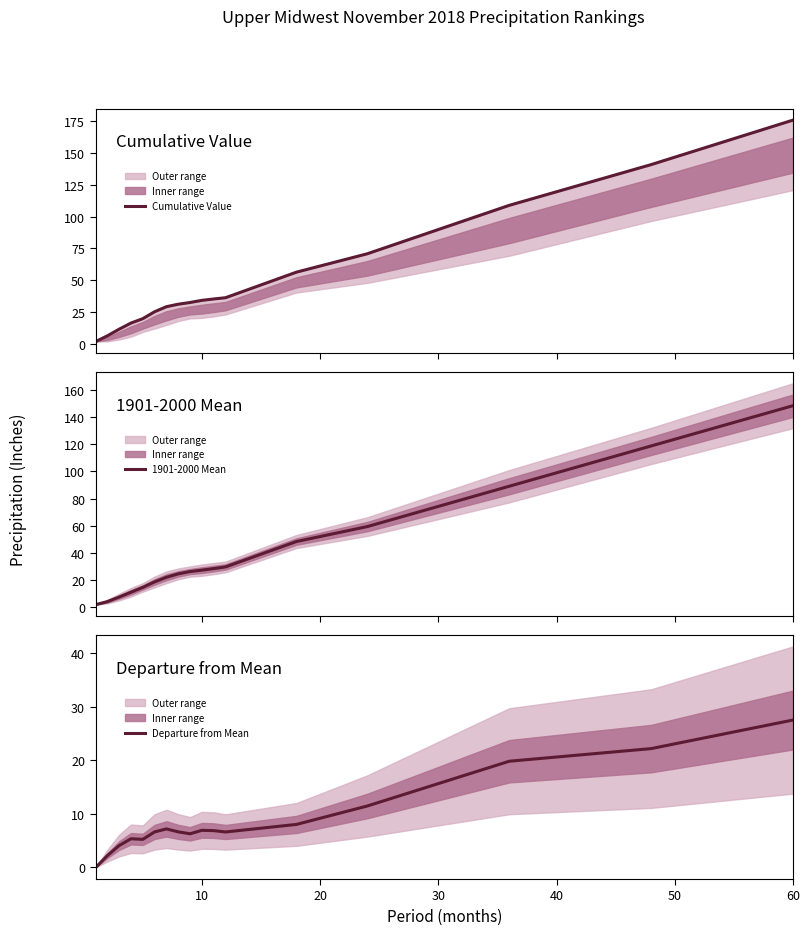

What is the average value of the Departure from Mean series?

9.0